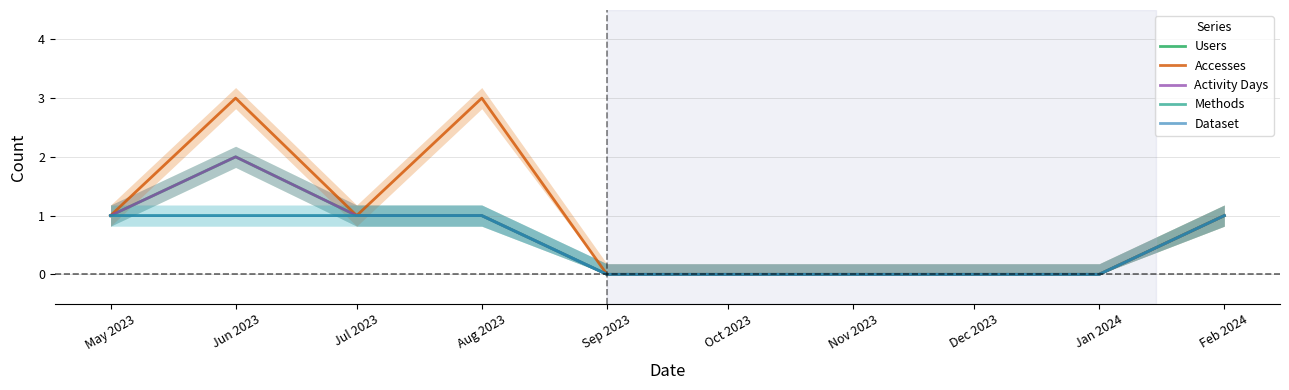

At which category is the sum across all series the highest?

Jun 2023